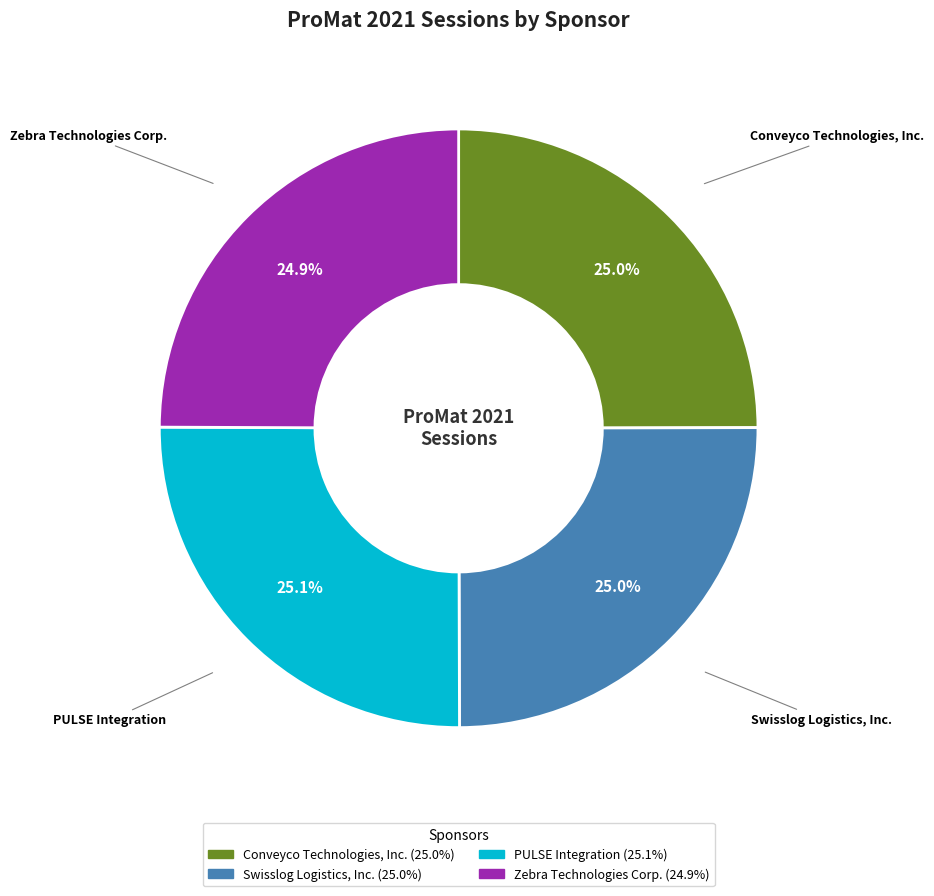

What percentage is the Swisslog Logistics, Inc. slice, to the nearest percent?

25%